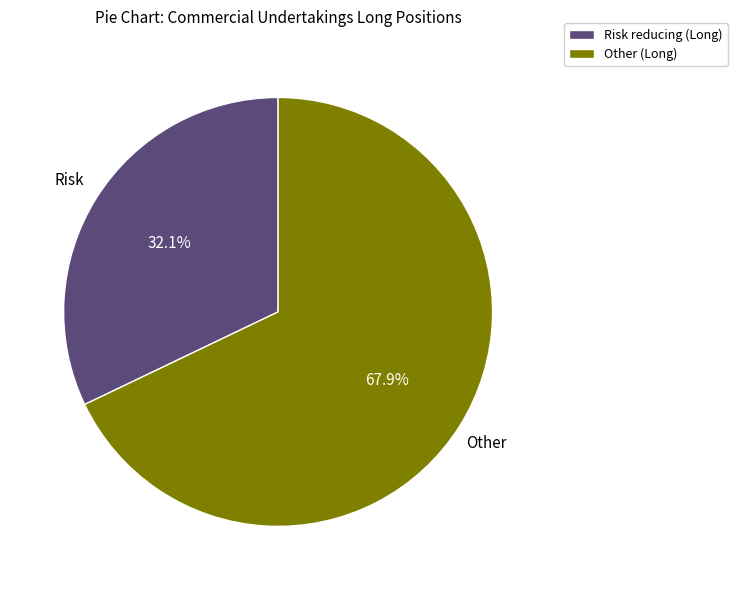

What percentage is the Other (Long) slice, to the nearest percent?

68%